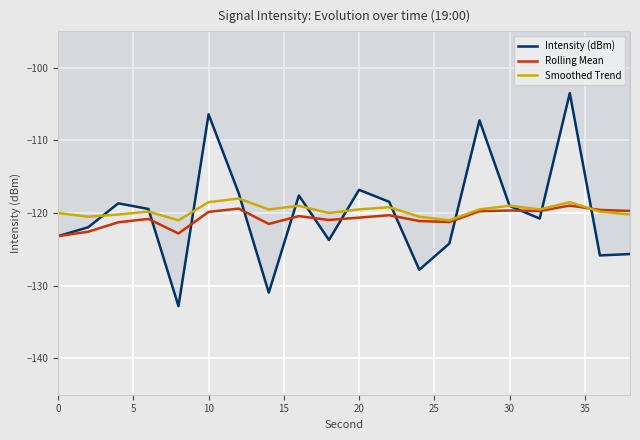

True or false: Rolling Mean has more than 2 points higher than both neighbors.

True